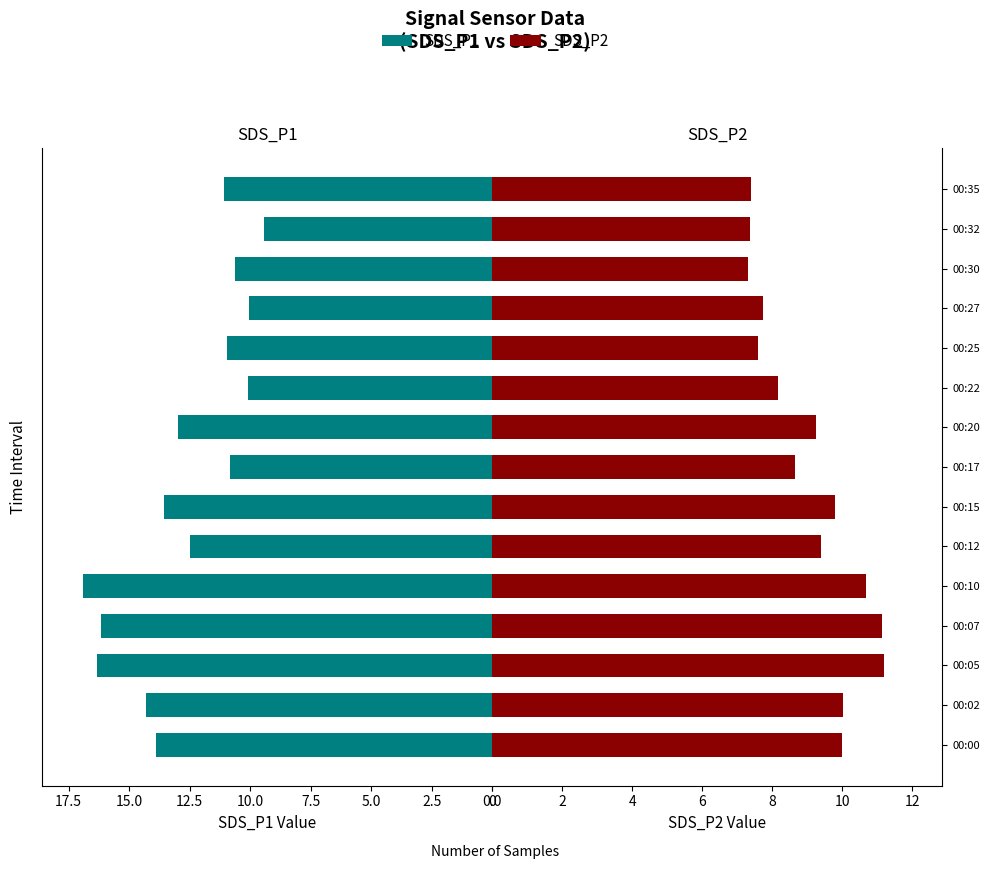

How many values in the SDS_P2 series exceed 9?

8